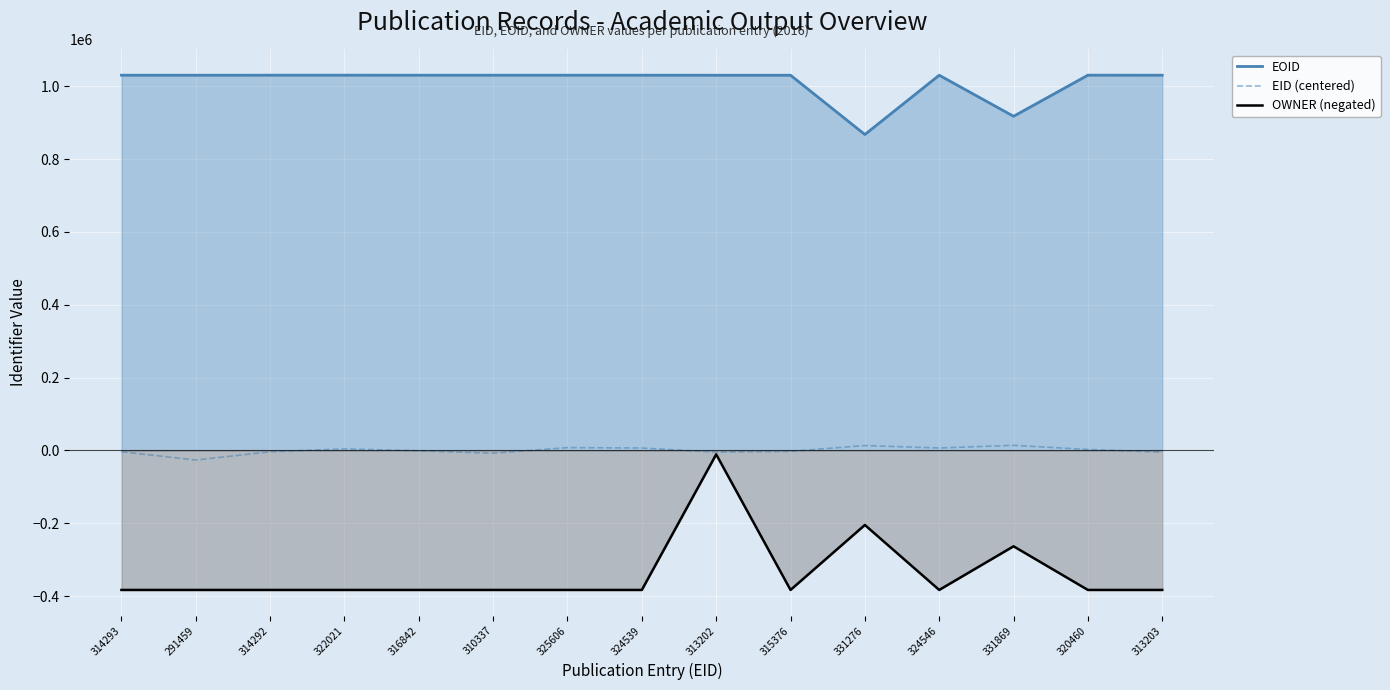

What is the approximate value of EID (centered) at 316842, to the nearest 50?

-1100